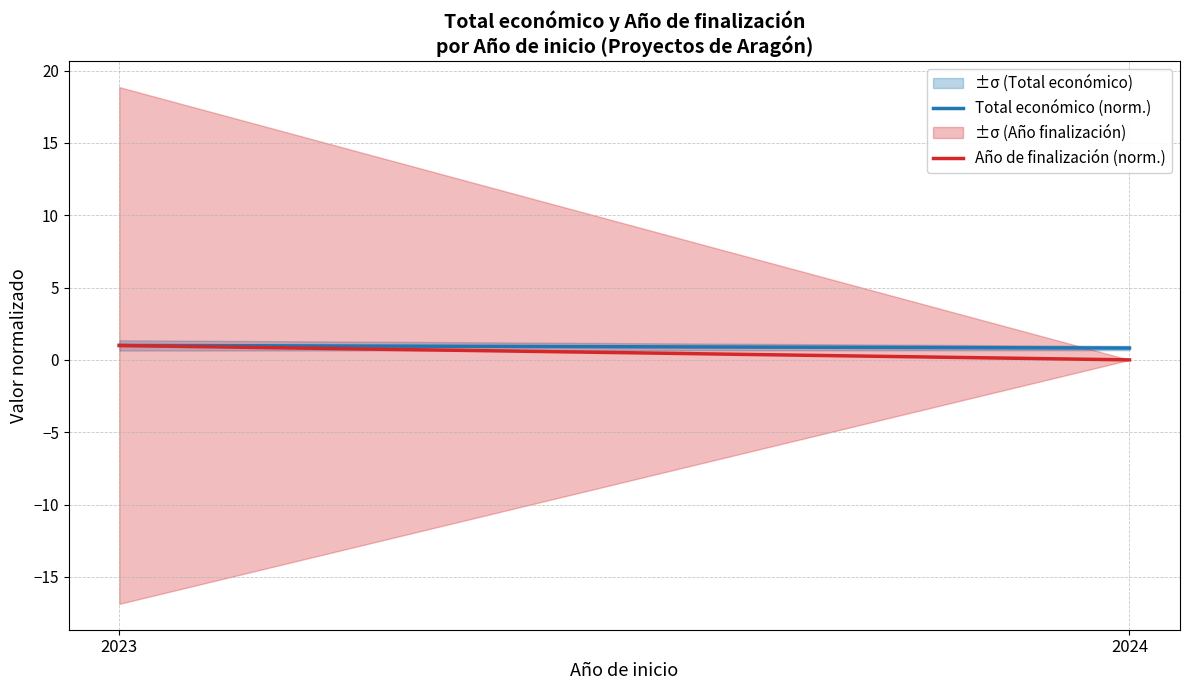

Count the number of data series in this chart.

2